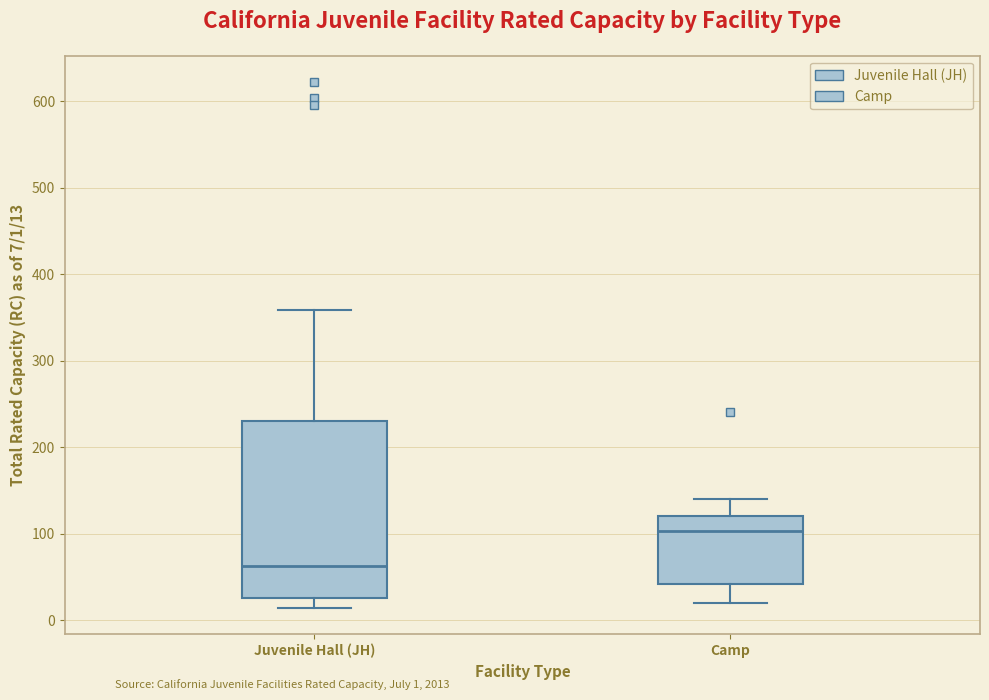

Reading left to right, transcribe this box plot: for each box, give where its median line is, the range the box spans, and where its two whiskers end, as read against the y-axis. The values are not printed on the chart, so give them approximately, as read against the axis.

Juvenile Hall (JH): median 60, box 30 to 230, whiskers 10 to 360
Camp: median 100, box 40 to 120, whiskers 20 to 140